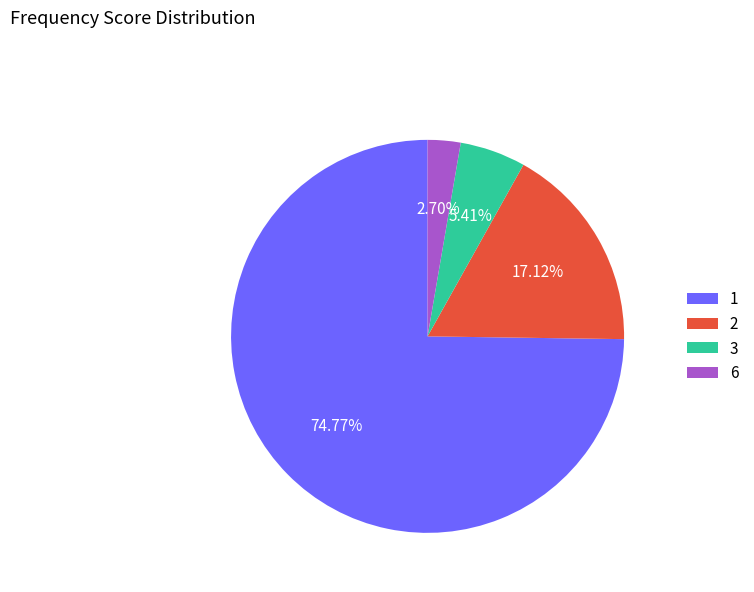

Which category has the smallest portion of the pie?

6